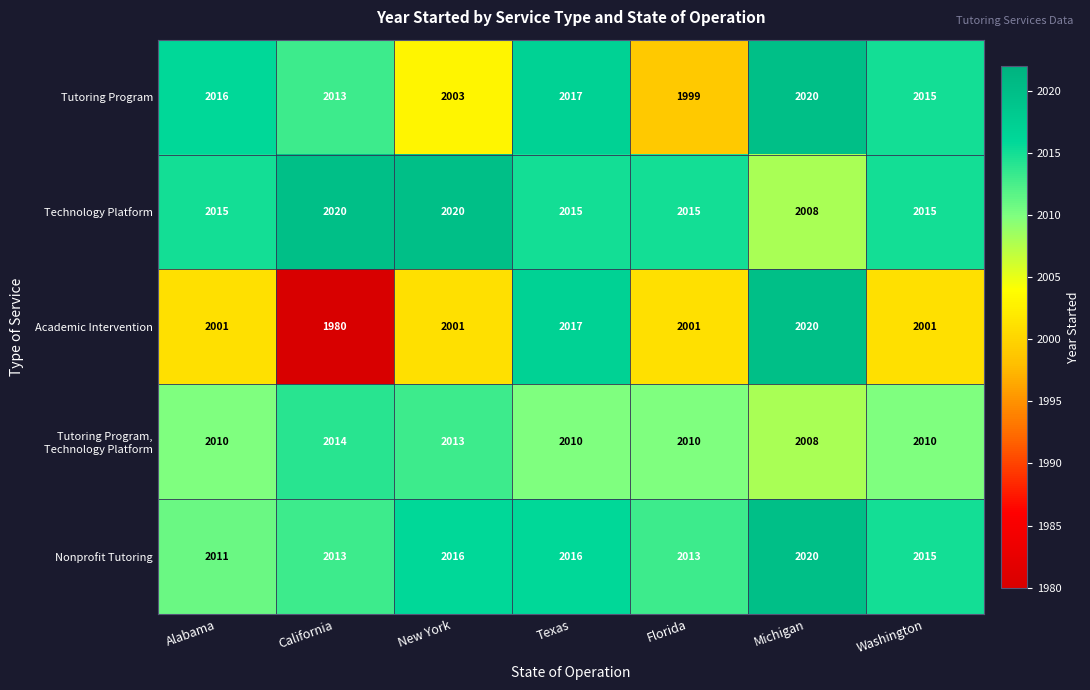

At how many categories does at least one series exceed 2002?

7